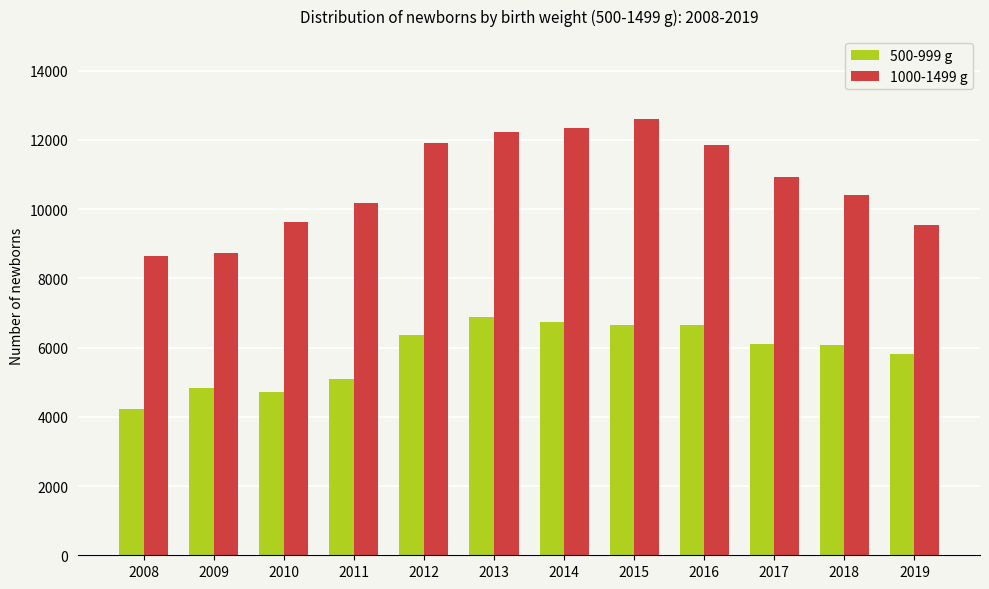

List the series in order of their overall mean, highest first.

1000-1499 g, 500-999 g